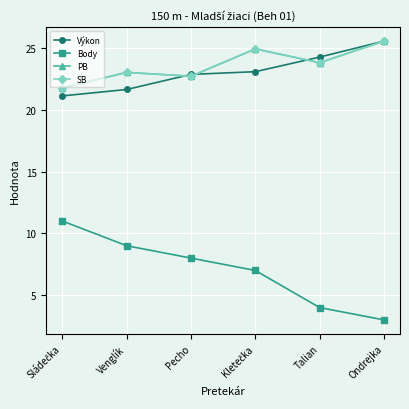

Does the chart have visible grid lines?

Yes